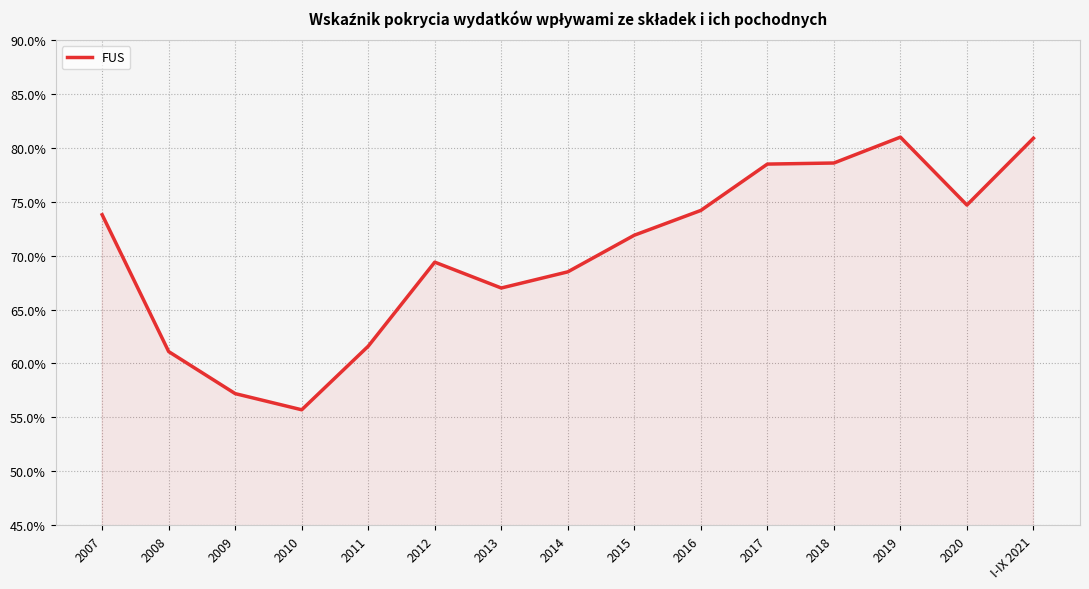

Does the chart display data point markers on the line(s)?

No